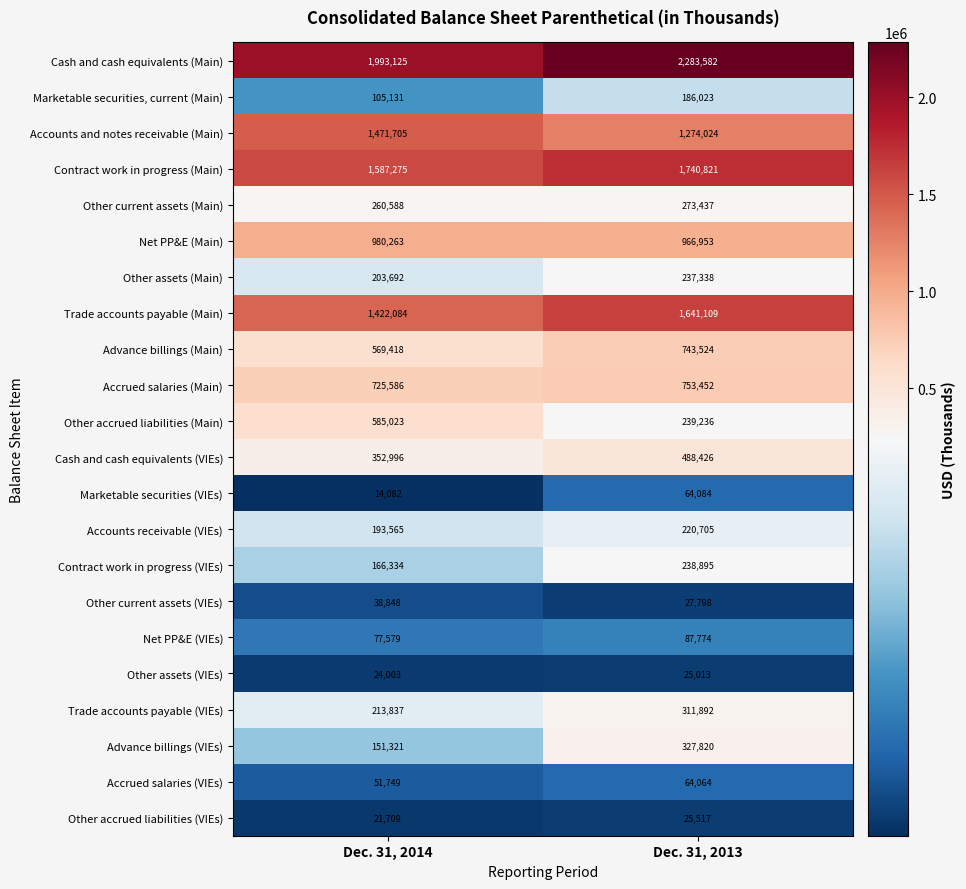

Which series changed the most between Dec. 31, 2014 and Dec. 31, 2013?

Other accrued liabilities (Main)